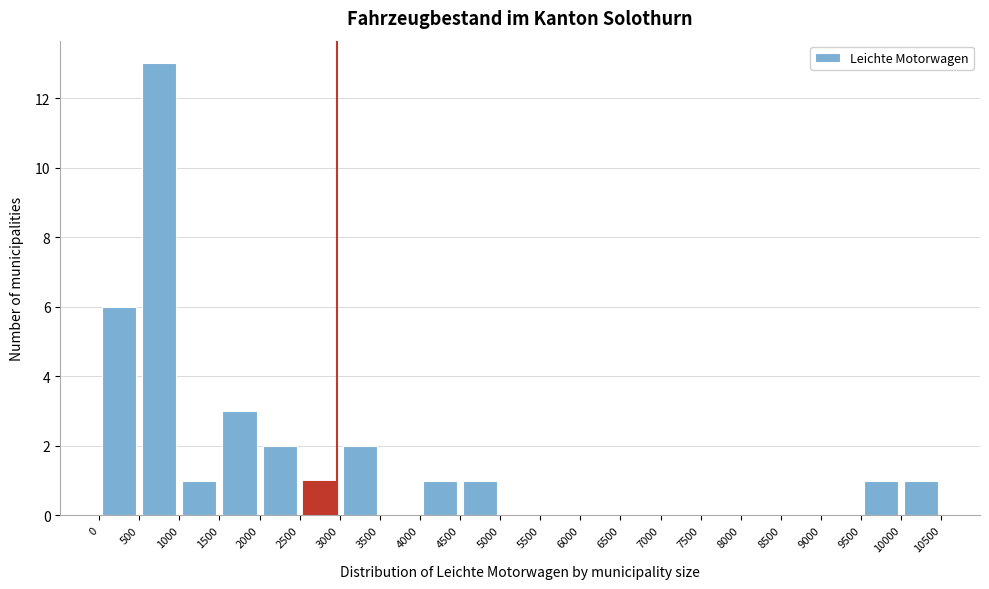

Reading left to right, list every bar in this chart as the range it spans on the x-axis followed by its height. The values are not printed on the chart, so give them approximately, as read against the axis.

0 to 500: 6
500 to 1000: 13
1000 to 1500: 1
1500 to 2000: 3
2000 to 2500: 2
2500 to 3000: 1
3000 to 3500: 2
3500 to 4000: 0
4000 to 4500: 1
4500 to 5000: 1
5000 to 5500: 0
5500 to 6000: 0
6000 to 6500: 0
6500 to 7000: 0
7000 to 7500: 0
7500 to 8000: 0
8000 to 8500: 0
8500 to 9000: 0
9000 to 9500: 0
9500 to 10000: 1
10000 to 10500: 1